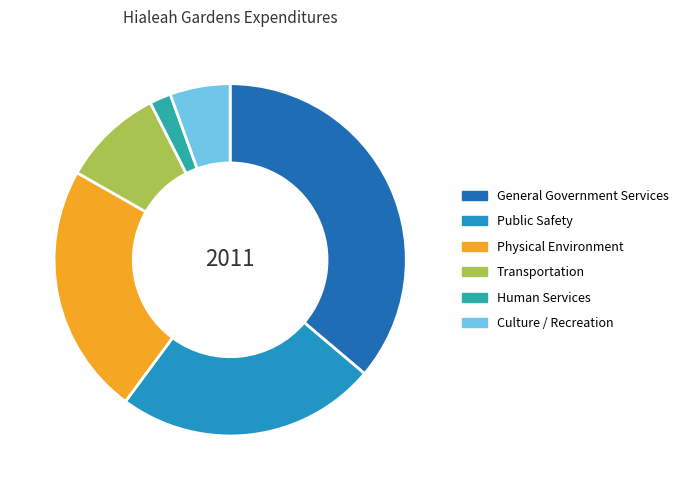

To the nearest percent, what is the average slice percentage?

17%